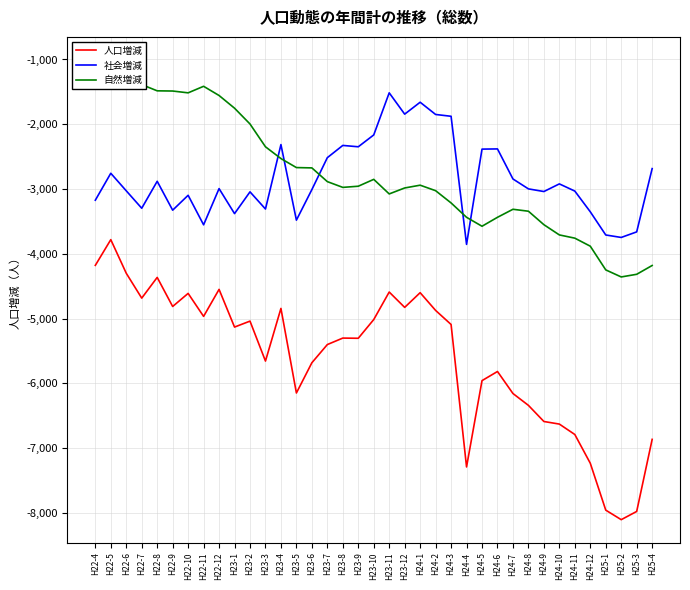

Which series changed the most between H23-9 and H24-11?

人口増減